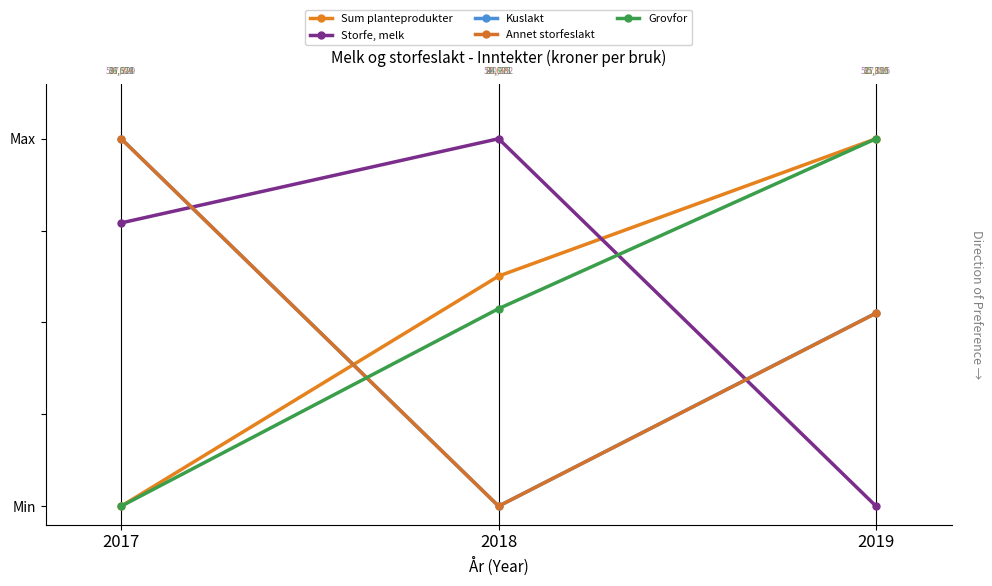

What is the difference between the Annet storfeslakt values at 2018 and 2017?

1.0